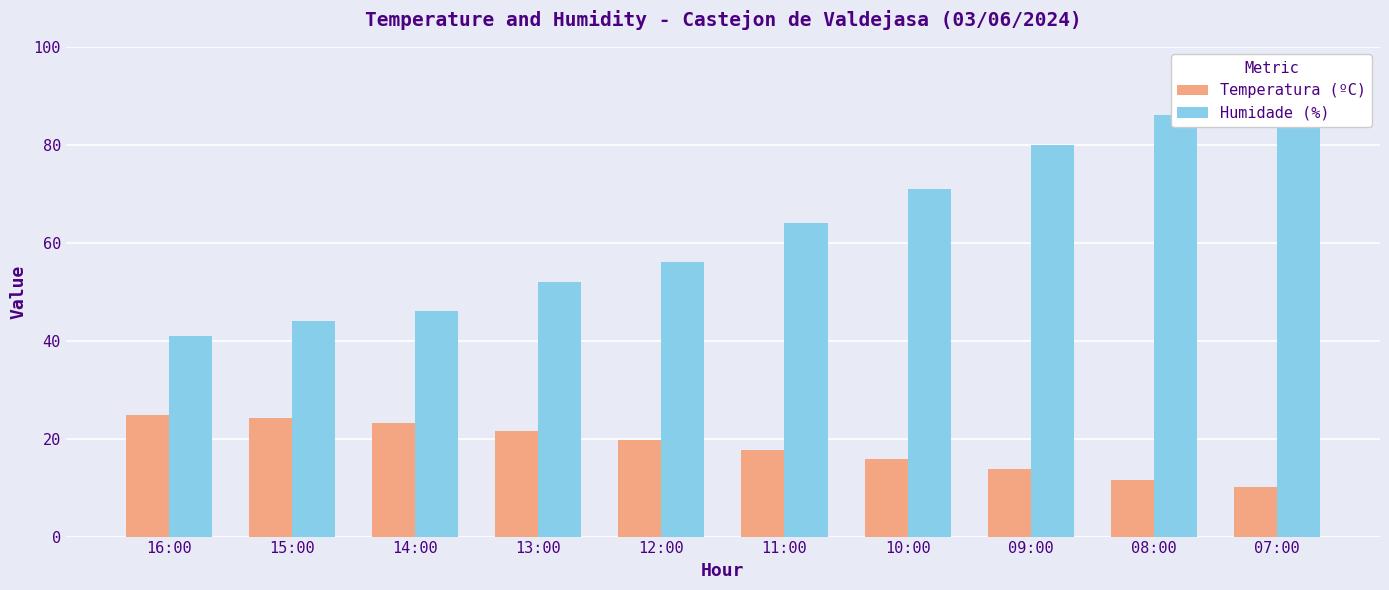

Between 12:00 and 10:00, which series saw the biggest shift?

Humidade (%)